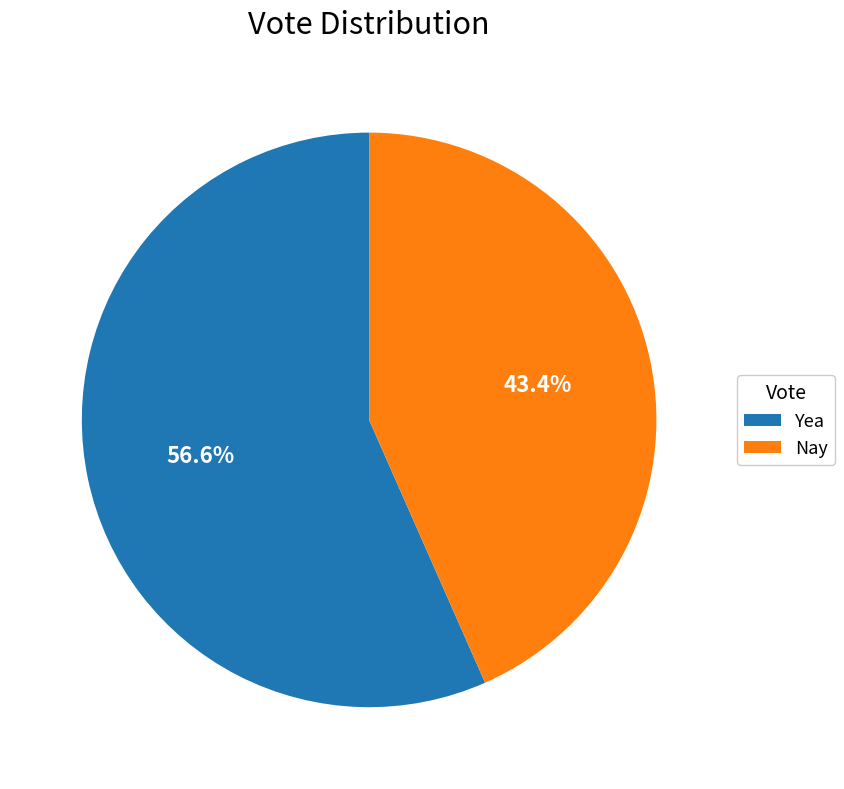

The Nay slice represents 58% of the pie. True or false?

False